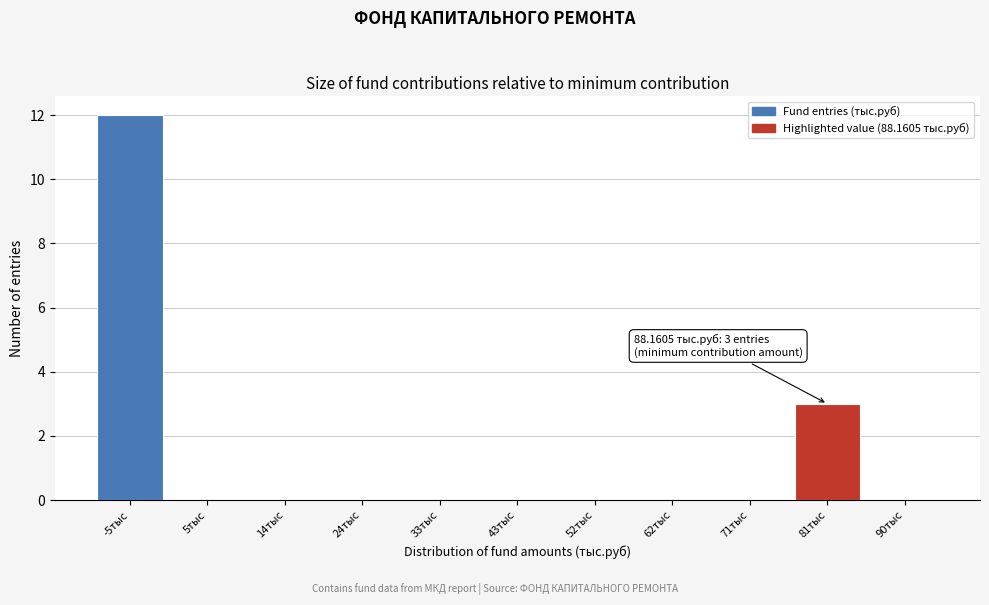

Reading left to right, extract all data points from this chart.

-5тыс=12	5тыс=0	14тыс=0	24тыс=0	33тыс=0	43тыс=0	52тыс=0	62тыс=0	71тыс=0	81тыс=3	90тыс=0